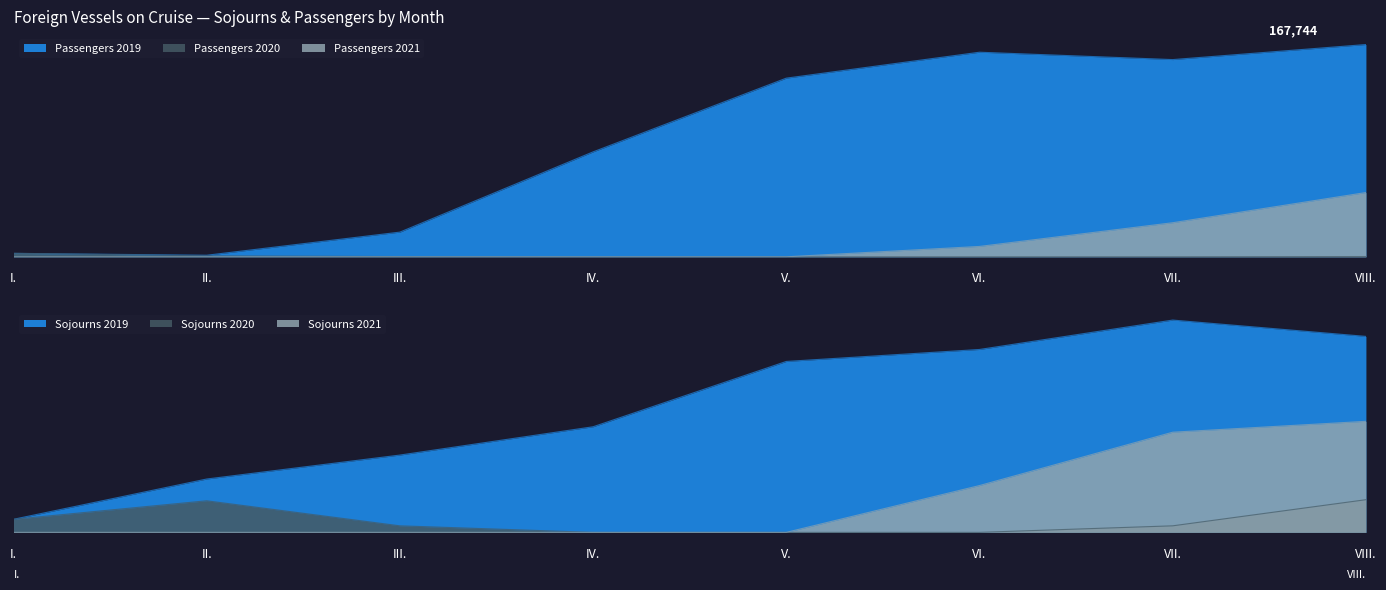

Rank the series by their maximum value, from lowest to highest.

Sojourns 2020, Sojourns 2021, Sojourns 2019, Passengers 2020, Passengers 2021, Passengers 2019